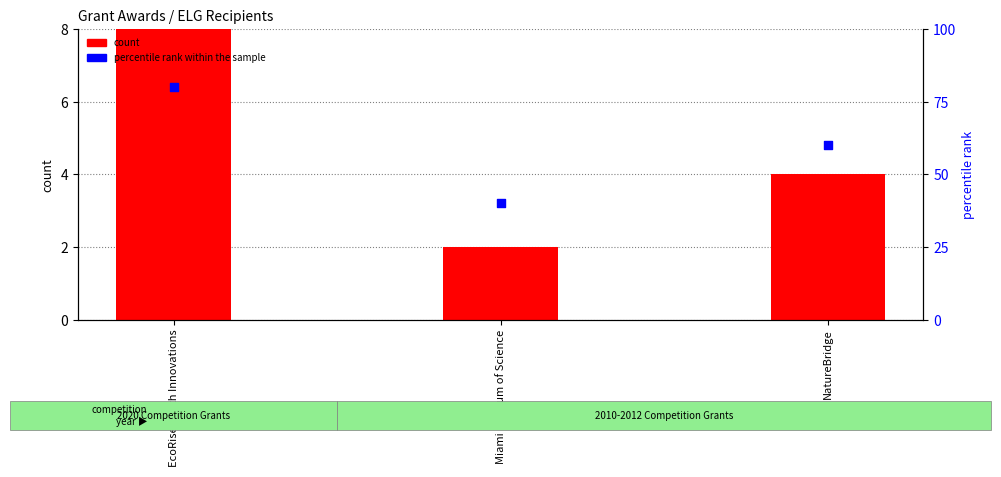

Which series reaches the maximum Y coordinate?

percentile rank within the sample